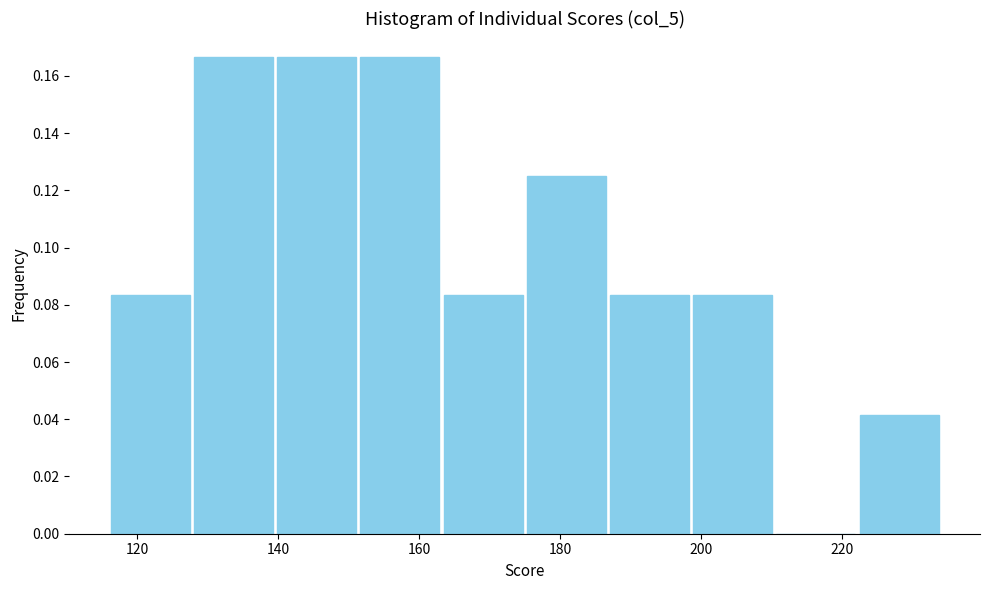

How tall is the bar that spans 151.4 to 163.2 on the x-axis? Neither the bar edges nor the heights are printed on the chart, so give them approximately, as read against the axes.

0.166